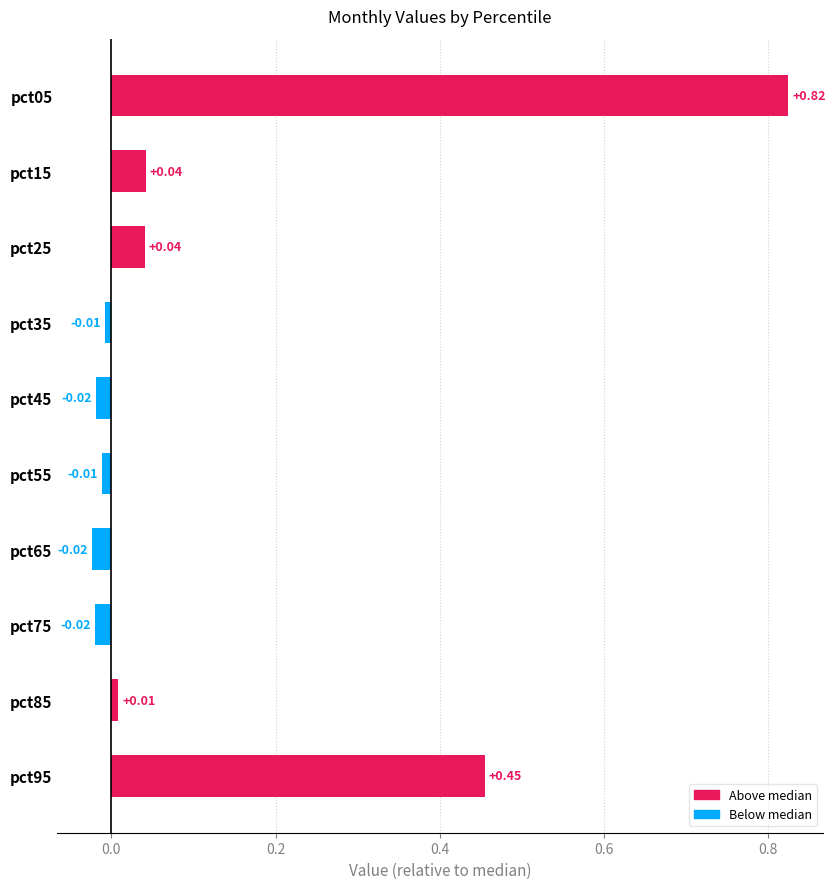

Between pct35 and pct75, which is larger?

pct35